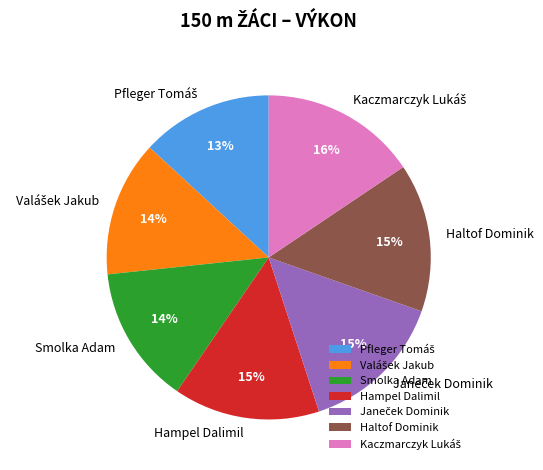

To the nearest percent, what percentage of the pie is Hampel Dalimil?

15%